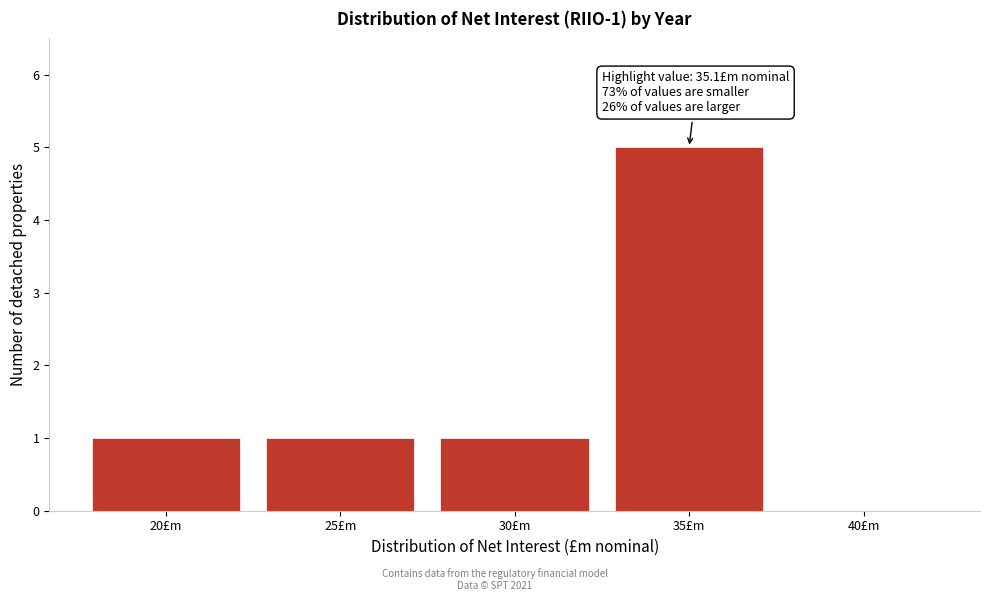

Reading left to right, transcribe all the data shown in this chart.

20£m=1	25£m=1	30£m=1	35£m=5	40£m=0